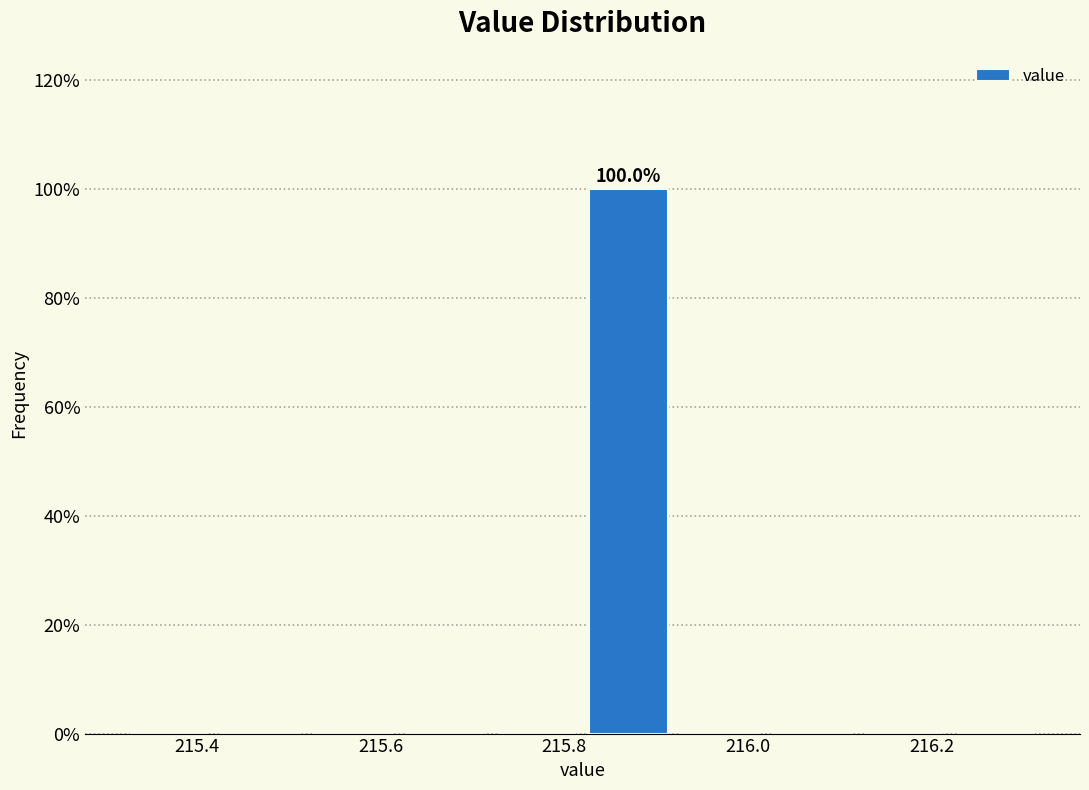

Which range on the x-axis has the tallest bar?

215.82 to 215.92